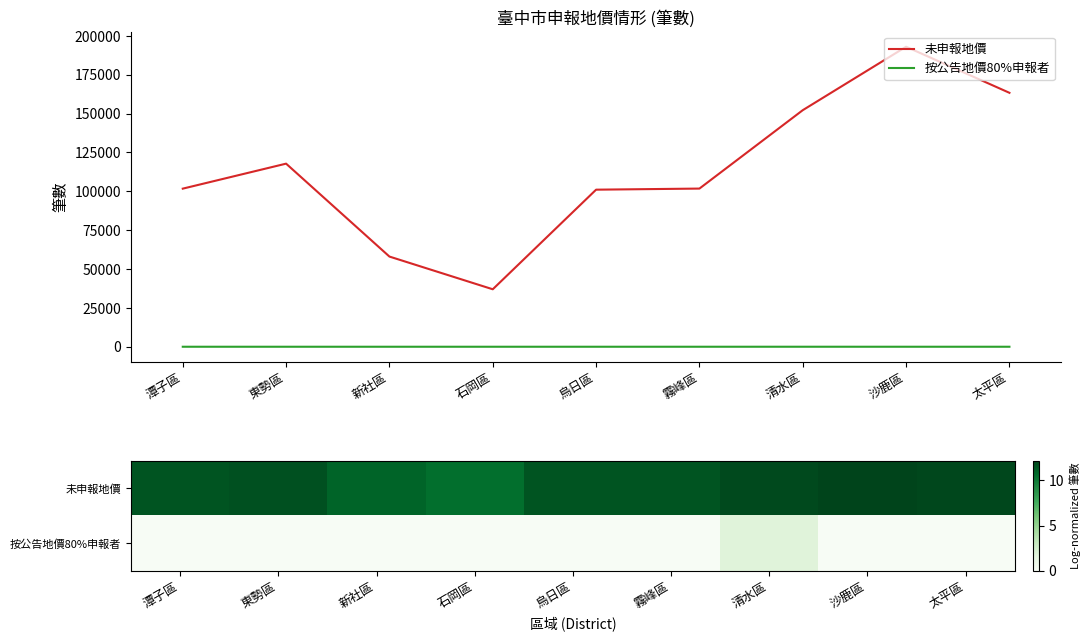

At how many categories does at least one series exceed 167128?

1